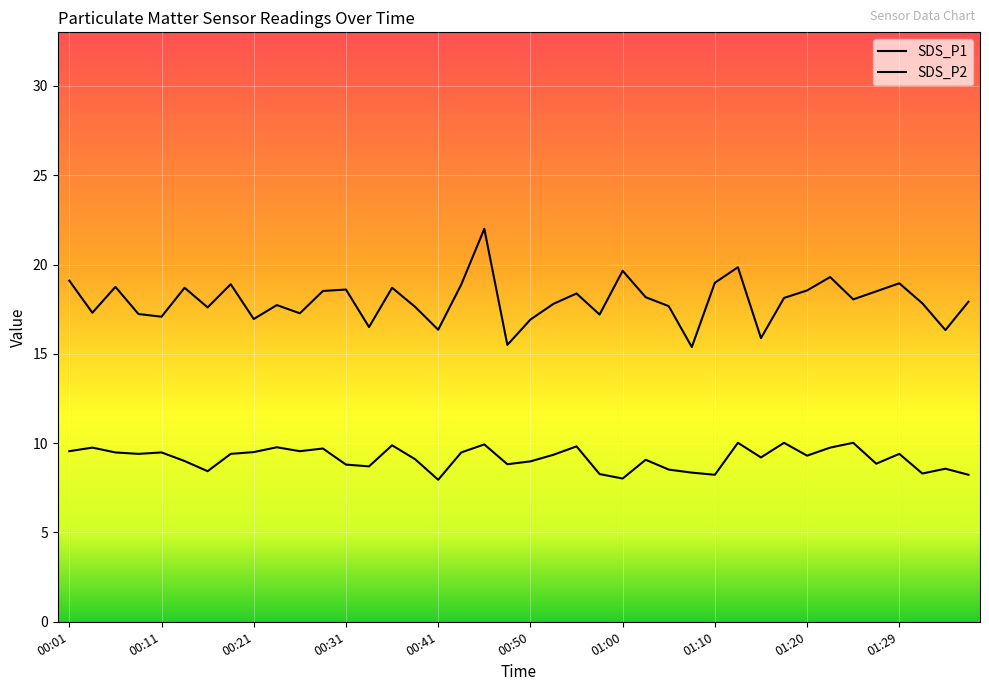

Does the chart have visible grid lines?

Yes